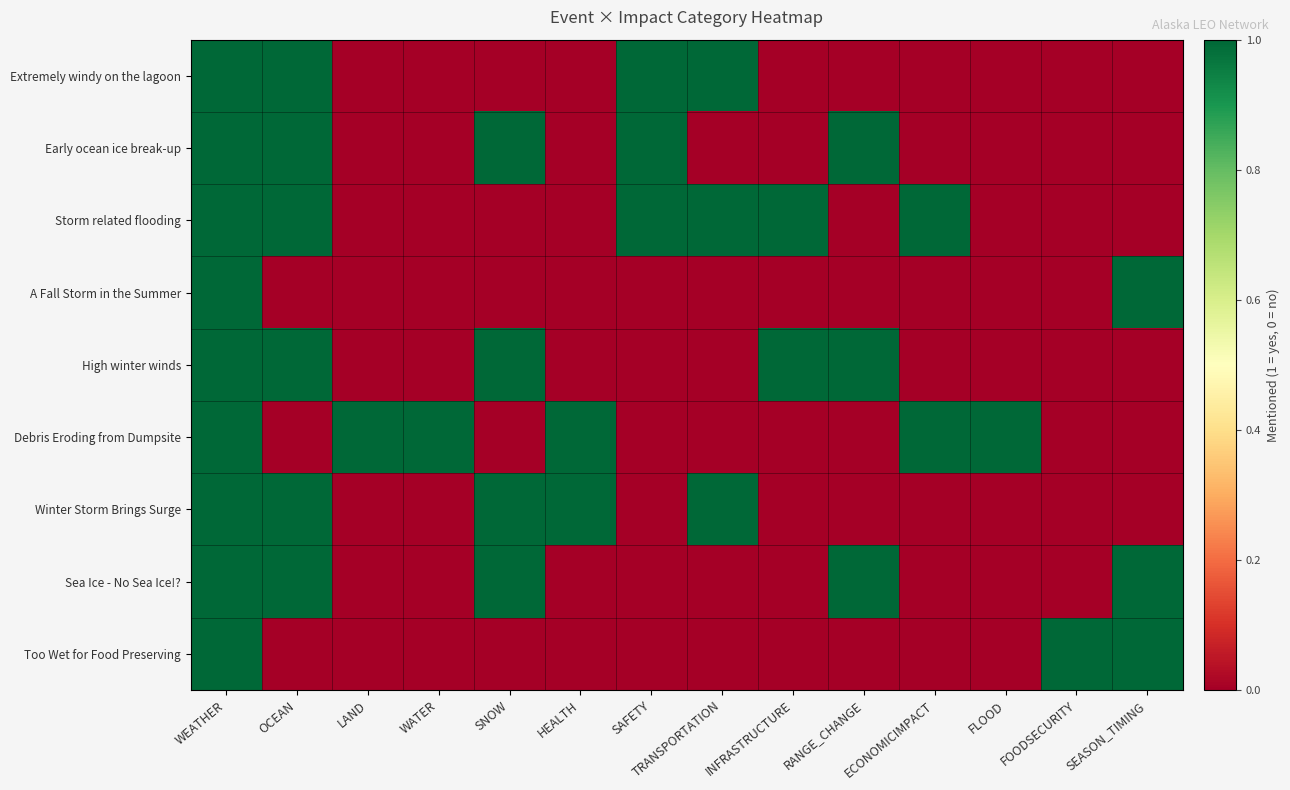

List the series in order of their peak value, highest first.

Extremely windy on the lagoon, Early ocean ice break-up, Storm related flooding, A Fall Storm in the Summer, High winter winds, Debris Eroding from Dumpsite, Winter Storm Brings Surge, Sea Ice - No Sea Ice!?, Too Wet for Food Preserving